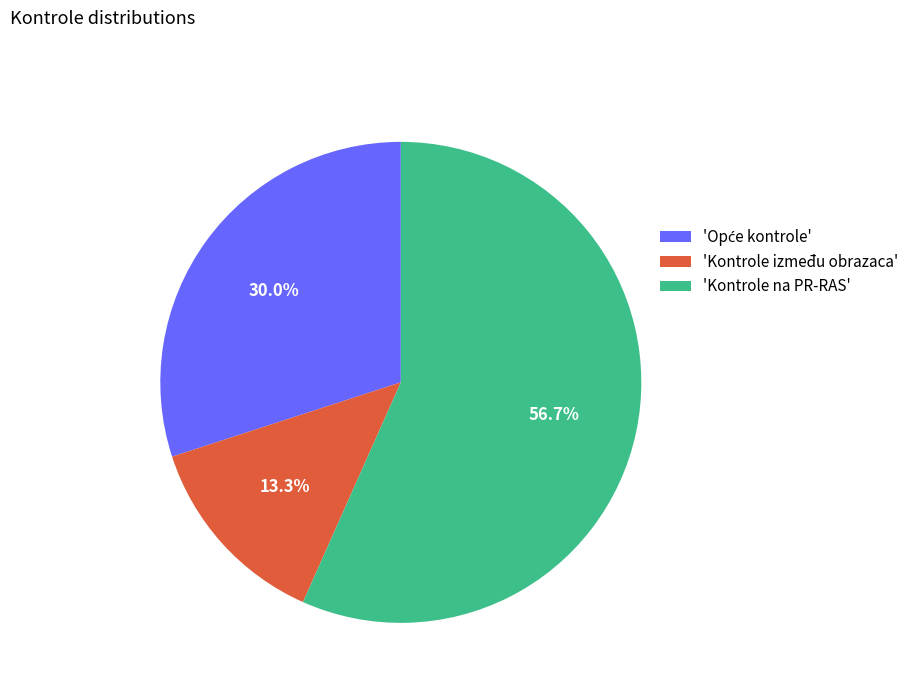

To the nearest percent, what is the average slice percentage?

33%